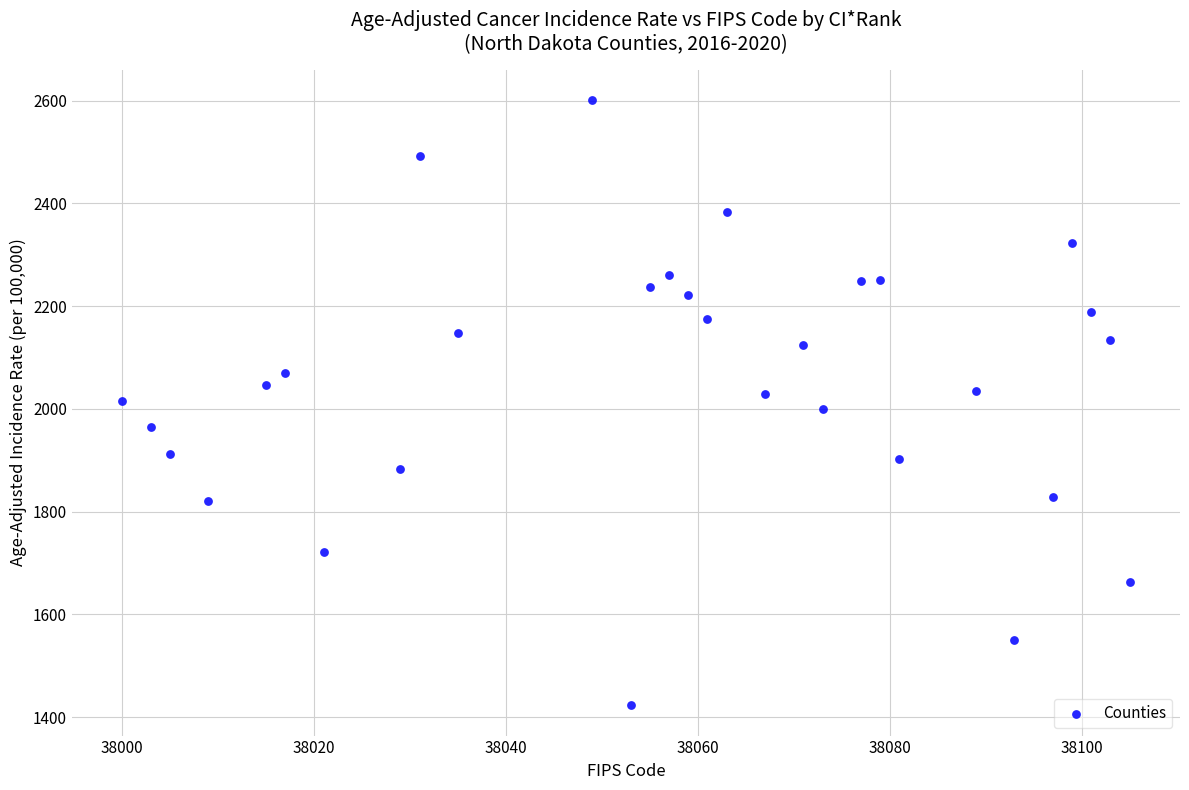

What is the range of X values (max minus min)?

105.0